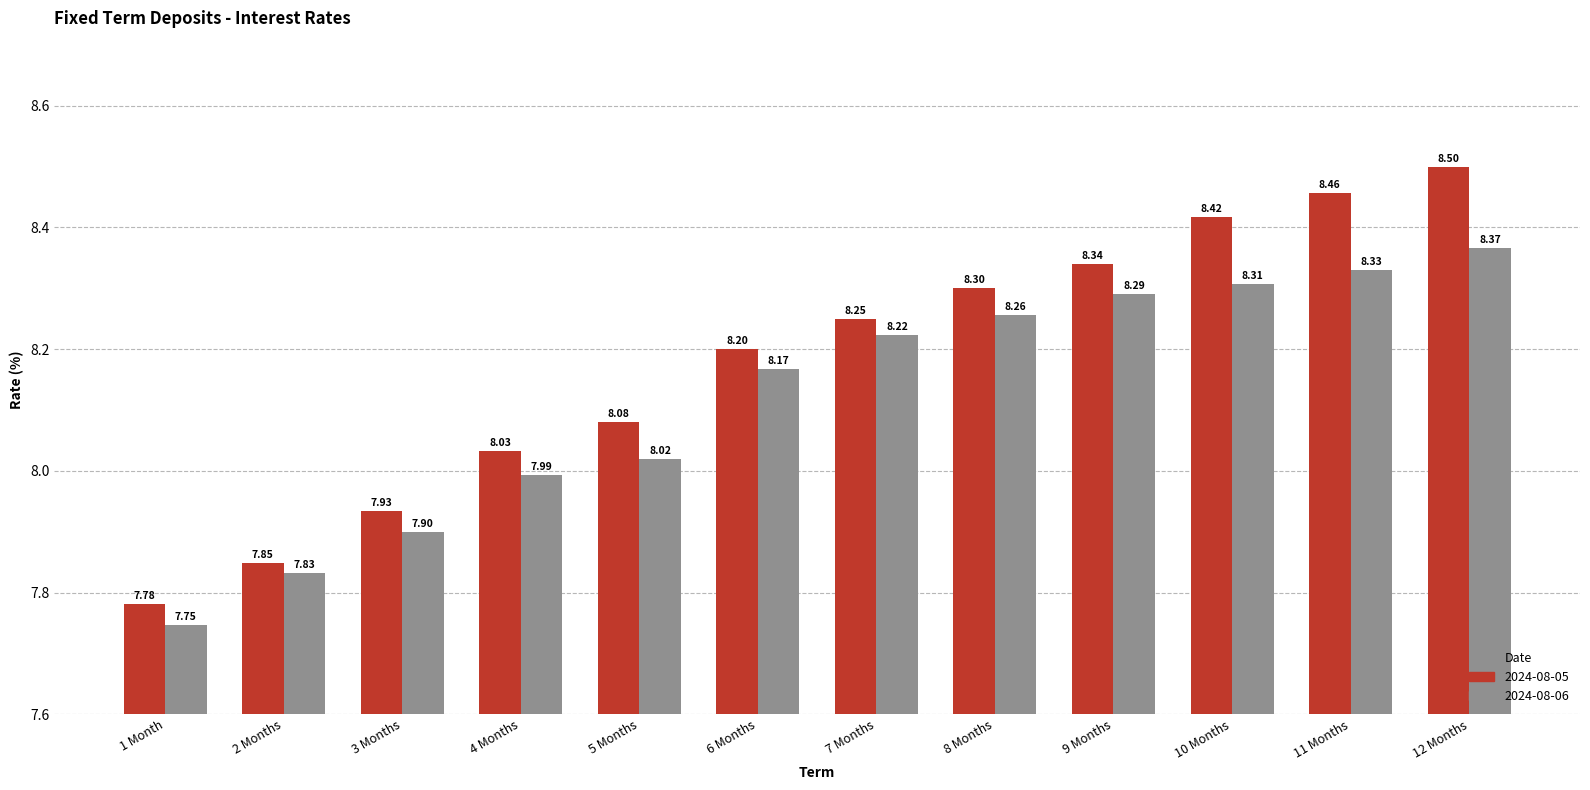

What is the sum of all 2024-08-06 values?

97.4